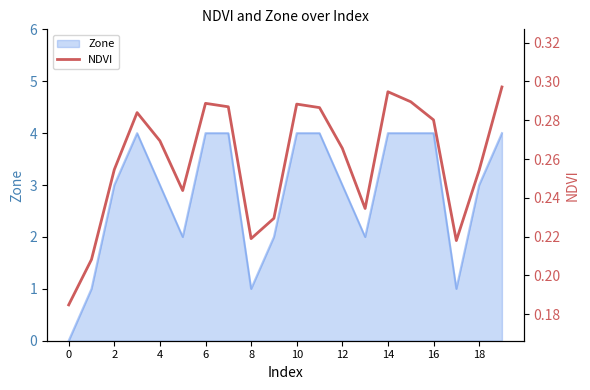

How many values are between 0 and 1?

20